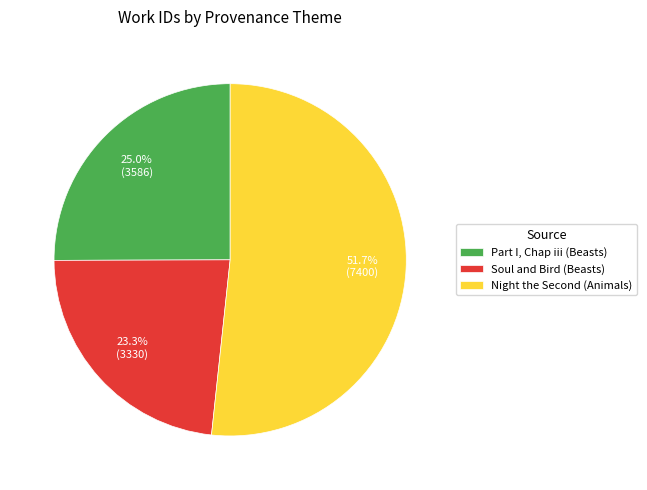

Which category has the biggest portion of the pie?

Night the Second (Animals)